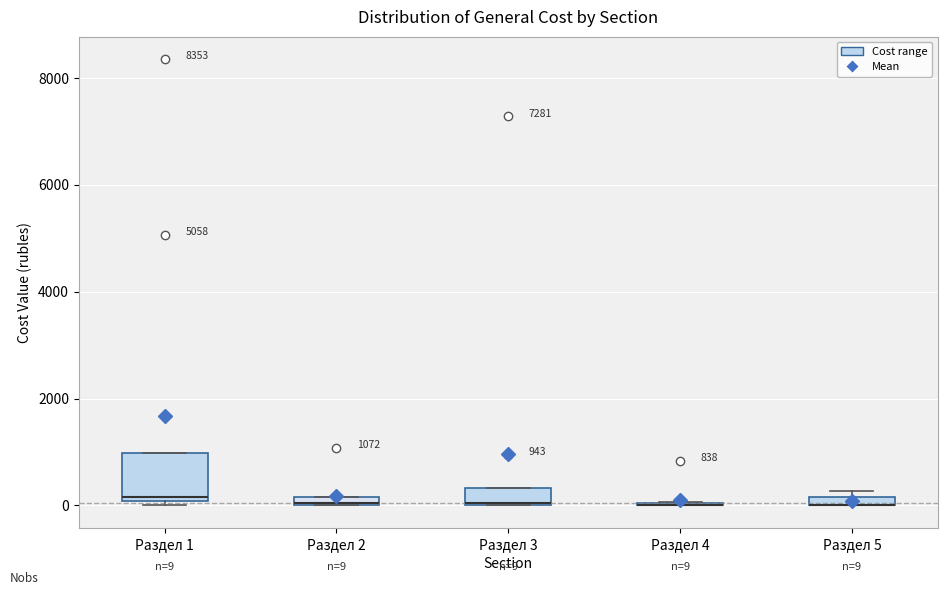

Which box is the tallest, from its lower edge to its upper edge?

Раздел 1